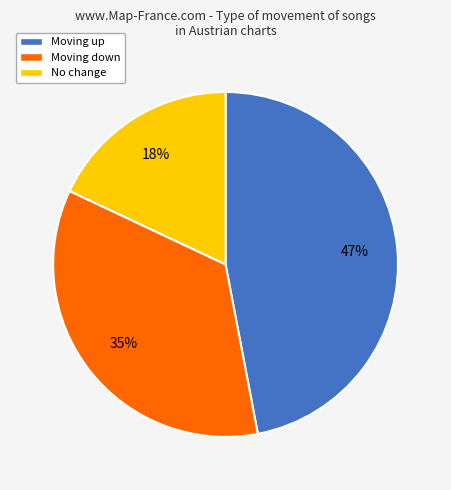

Combined, do Moving up and Moving down account for over 50%?

Yes